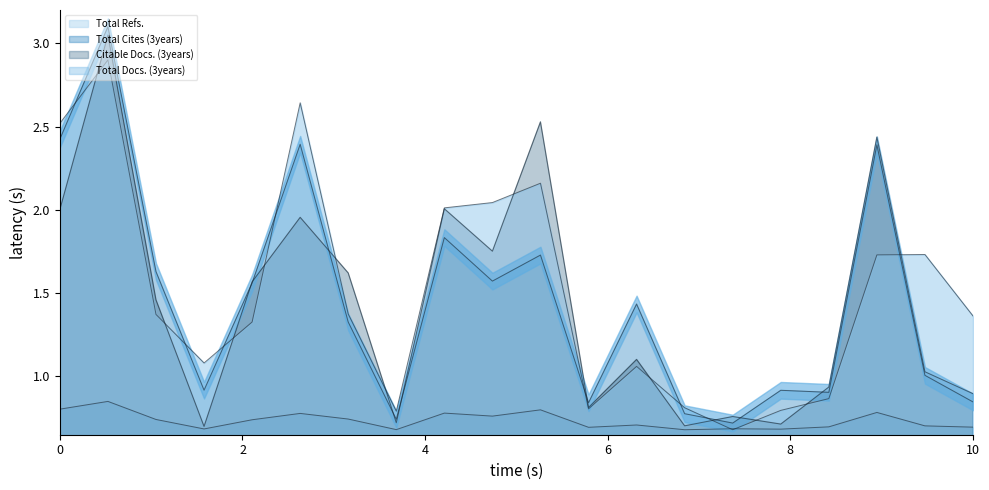

How many interior local valleys does the Total Cites (3years) series have?

6